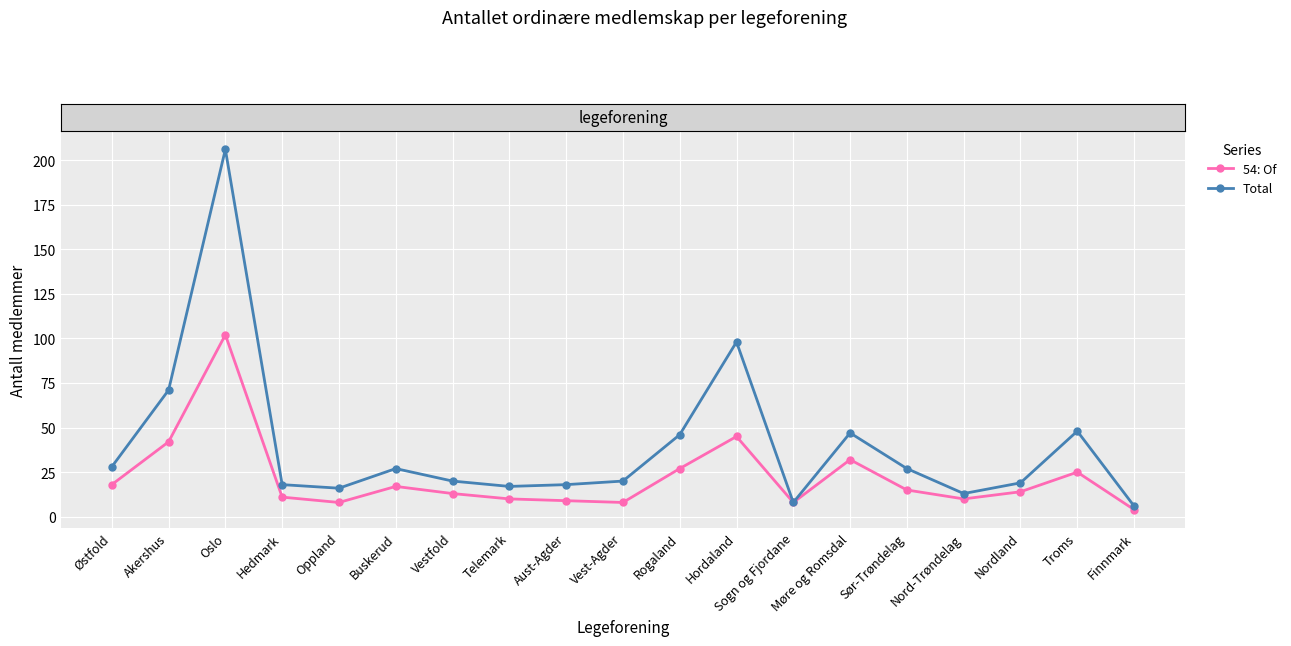

True or false: Total has a value of 4 at Aust-Agder.

False